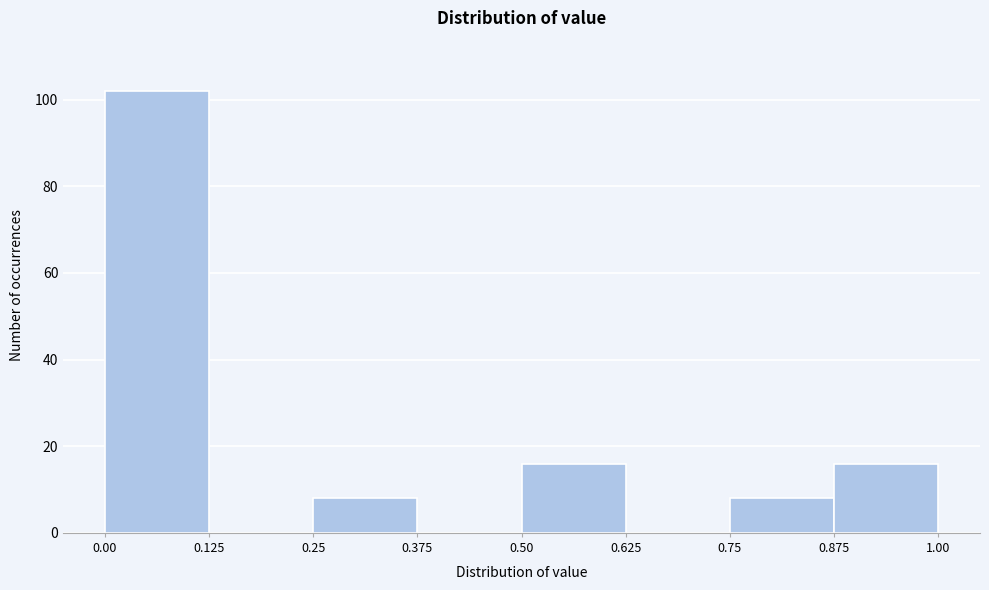

Reading left to right, transcribe this chart: for each bar, give the range it covers on the x-axis and its height. The values are not printed on the chart, so give them approximately, as read against the axis.

0.00 to 0.125: 102
0.125 to 0.25: 0
0.25 to 0.375: 8
0.375 to 0.50: 0
0.50 to 0.625: 16
0.625 to 0.75: 0
0.75 to 0.875: 8
0.875 to 1.00: 16